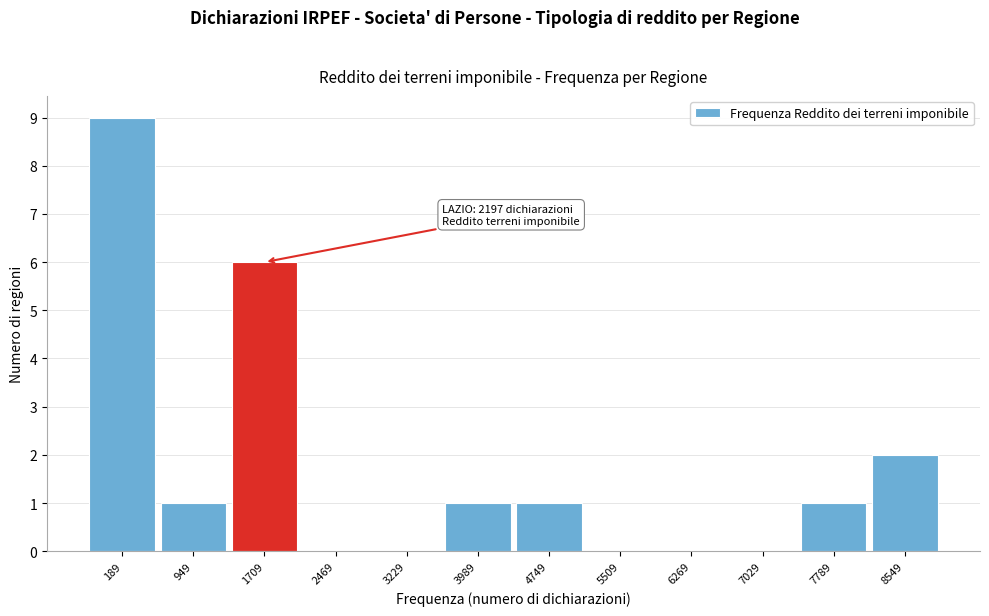

Reading left to right, extract all data points from this chart.

189=9	949=1	1709=6	2469=0	3229=0	3989=1	4749=1	5509=0	6269=0	7029=0	7789=1	8549=2